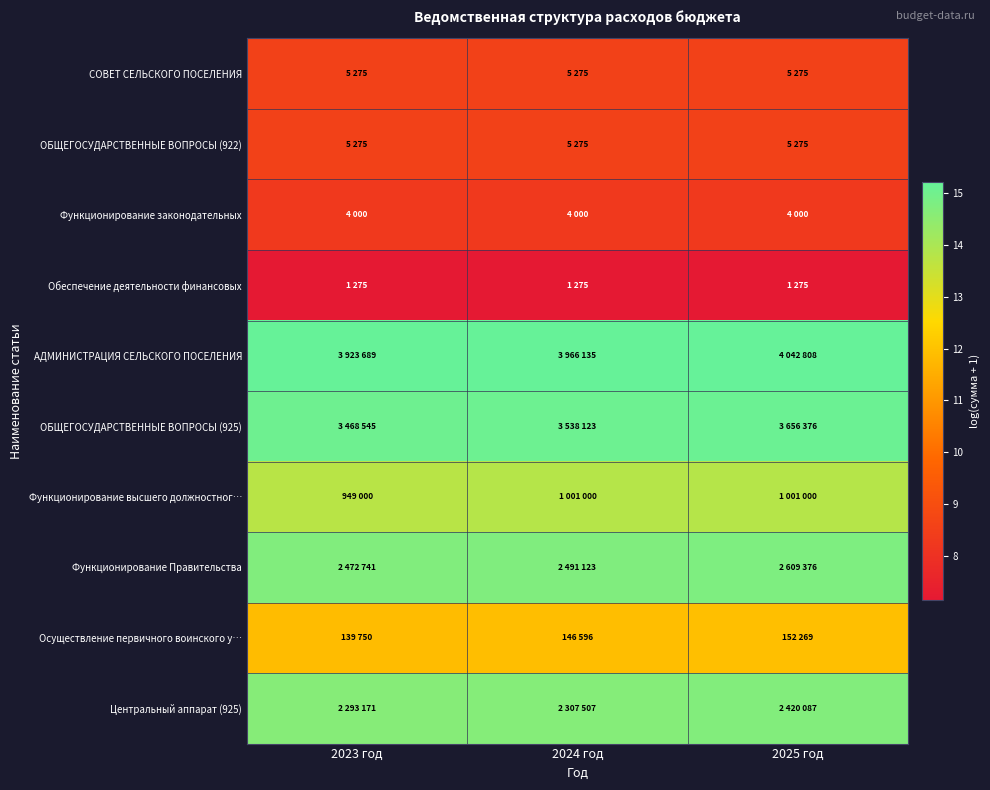

Reading left to right, extract all data points from this chart.

СОВЕТ СЕЛЬСКОГО ПОСЕЛЕНИЯ: 2023 год=8.6	2024 год=8.6	2025 год=8.6
ОБЩЕГОСУДАРСТВЕННЫЕ ВОПРОСЫ (922): 2023 год=8.6	2024 год=8.6	2025 год=8.6
Функционирование законодательных: 2023 год=8.3	2024 год=8.3	2025 год=8.3
Обеспечение деятельности финансовых: 2023 год=7.2	2024 год=7.2	2025 год=7.2
АДМИНИСТРАЦИЯ СЕЛЬСКОГО ПОСЕЛЕНИЯ: 2023 год=15.2	2024 год=15.2	2025 год=15.2
ОБЩЕГОСУДАРСТВЕННЫЕ ВОПРОСЫ (925): 2023 год=15.1	2024 год=15.1	2025 год=15.1
Функционирование высшего должностног…: 2023 год=13.8	2024 год=13.8	2025 год=13.8
Функционирование Правительства: 2023 год=14.7	2024 год=14.7	2025 год=14.8
Осуществление первичного воинского у…: 2023 год=11.8	2024 год=11.9	2025 год=11.9
Центральный аппарат (925): 2023 год=14.6	2024 год=14.7	2025 год=14.7